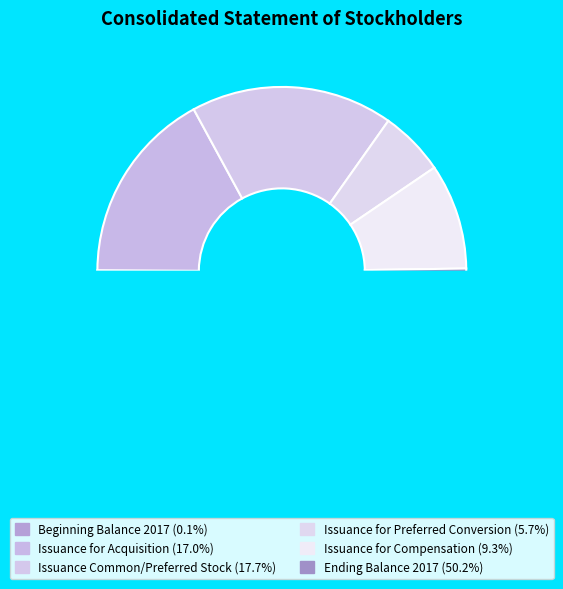

Is there any slice that represents more than half of the pie?

Yes